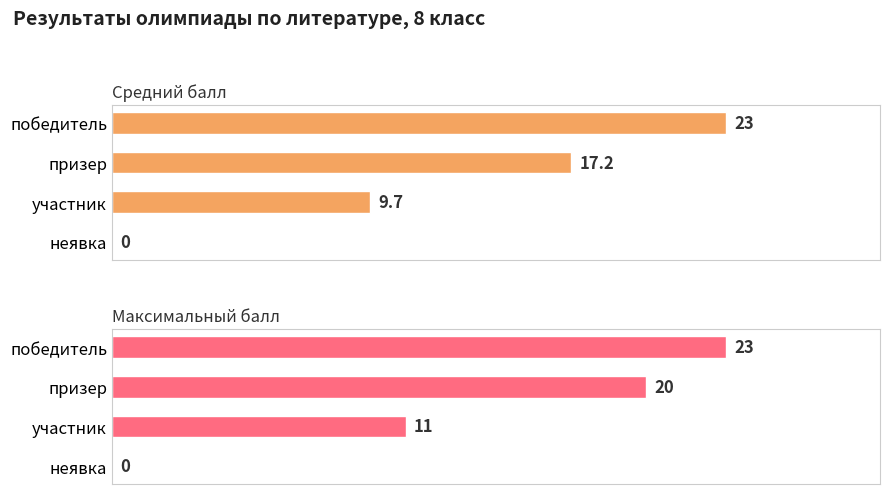

Is it true that Средний балл equals 40.1 at победитель?

False